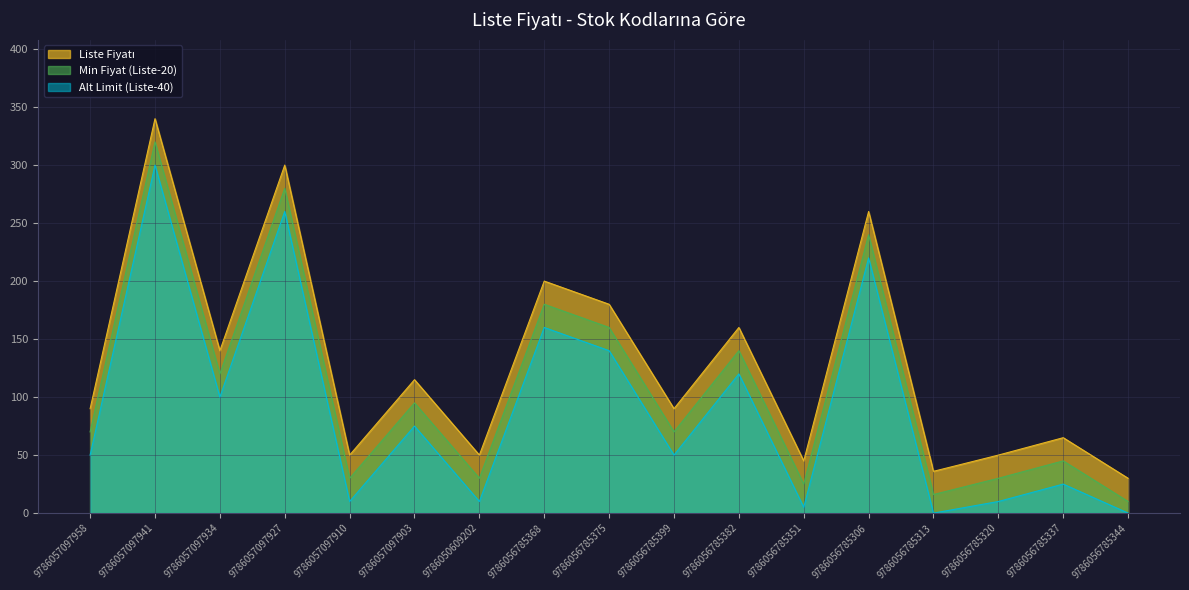

Rank the categories by value from highest to lowest.

9786057097941, 9786057097927, 9786056785306, 9786056785368, 9786056785375, 9786056785382, 9786057097934, 9786057097903, 9786057097958, 9786056785399, 9786056785337, 9786057097910, 9786050609202, 9786056785320, 9786056785351, 9786056785313, 9786056785344